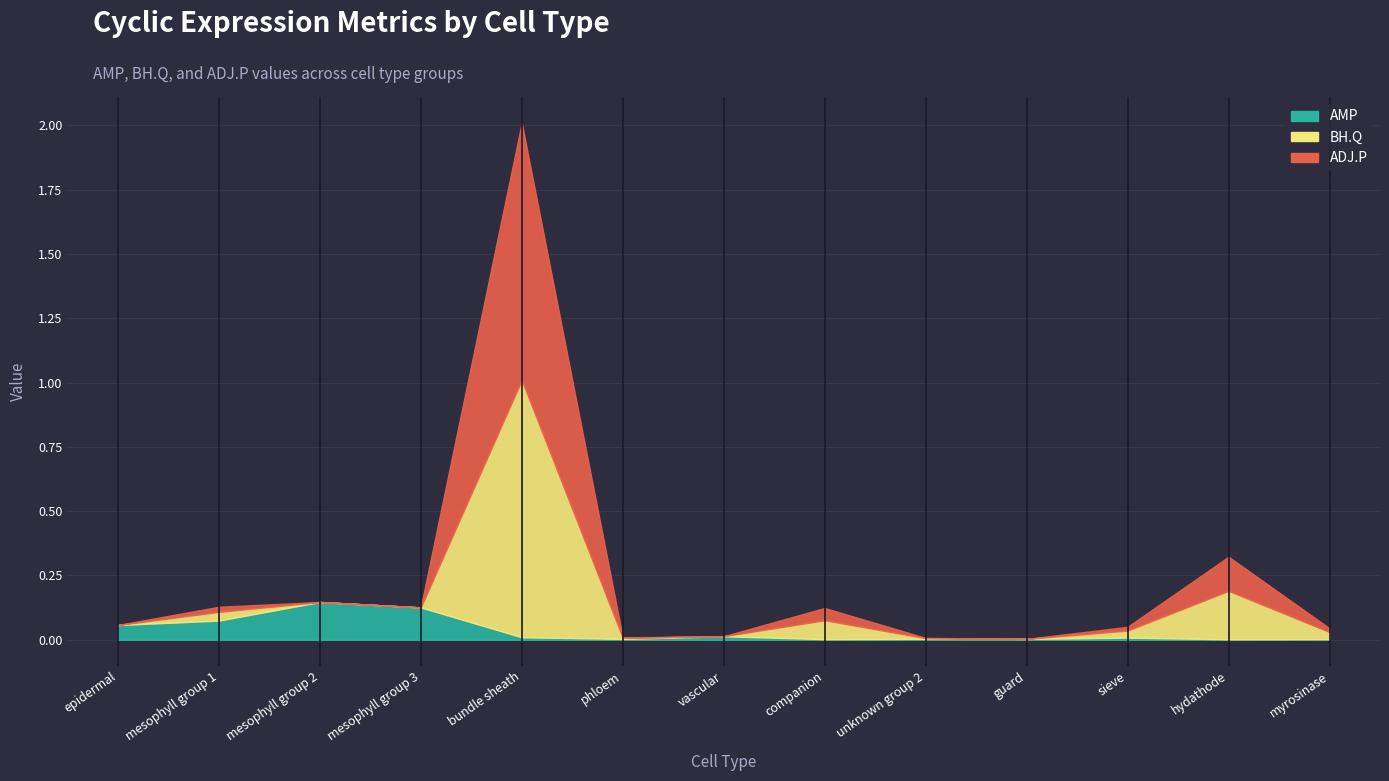

Reading left to right, extract all data points from this chart.

AMP: 0.1	0.1	0.1	0.1	0.0	0.0	0.0	0.0	0.0	0.0	0.0	0.0	0.0
BH.Q: 0.0	0.0	0.0	0.0	1.0	0.0	0.0	0.1	0.0	0.0	0.0	0.2	0.0
ADJ.P: 0.0	0.0	0.0	0.0	1.0	0.0	0.0	0.0	0.0	0.0	0.0	0.1	0.0